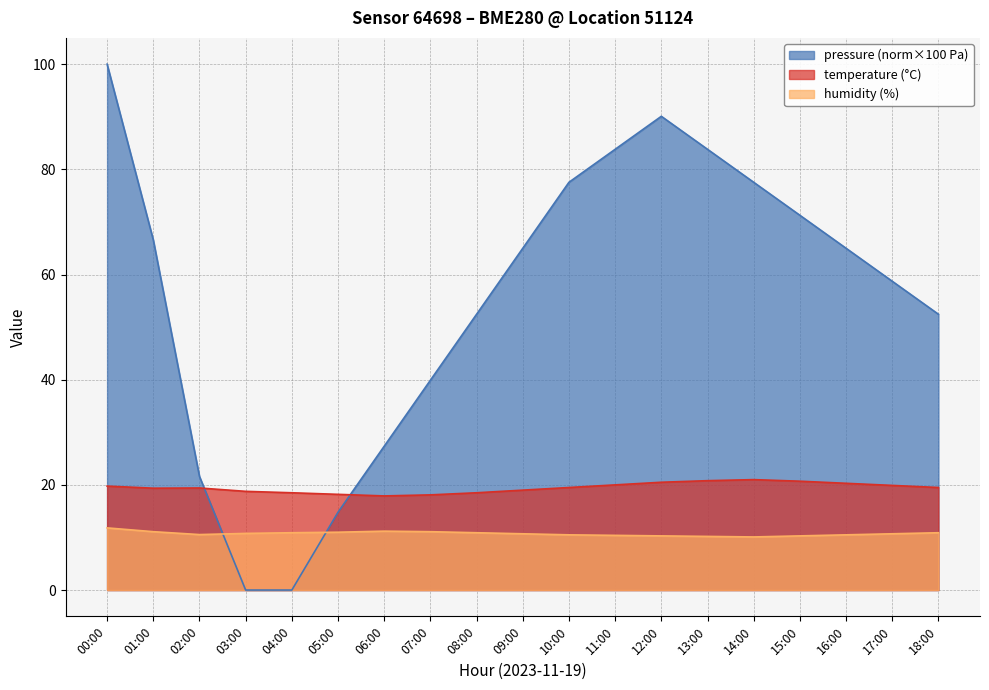

Reading right to left, what are all the values shown in this chart?

pressure: 52.4	58.7	65.0	71.3	77.5	83.8	90.1	83.8	77.5	65.0	52.4	39.9	27.4	14.8	0.0	0.0	21.6	66.6	100.0
temperature: 19.5	19.9	20.3	20.7	21.0	20.8	20.5	20.0	19.5	19.0	18.5	18.1	17.9	18.2	18.5	18.8	19.4	19.4	19.8
humidity: 10.9	10.7	10.5	10.3	10.1	10.2	10.3	10.4	10.5	10.7	10.9	11.1	11.2	11.0	10.9	10.8	10.6	11.1	11.8